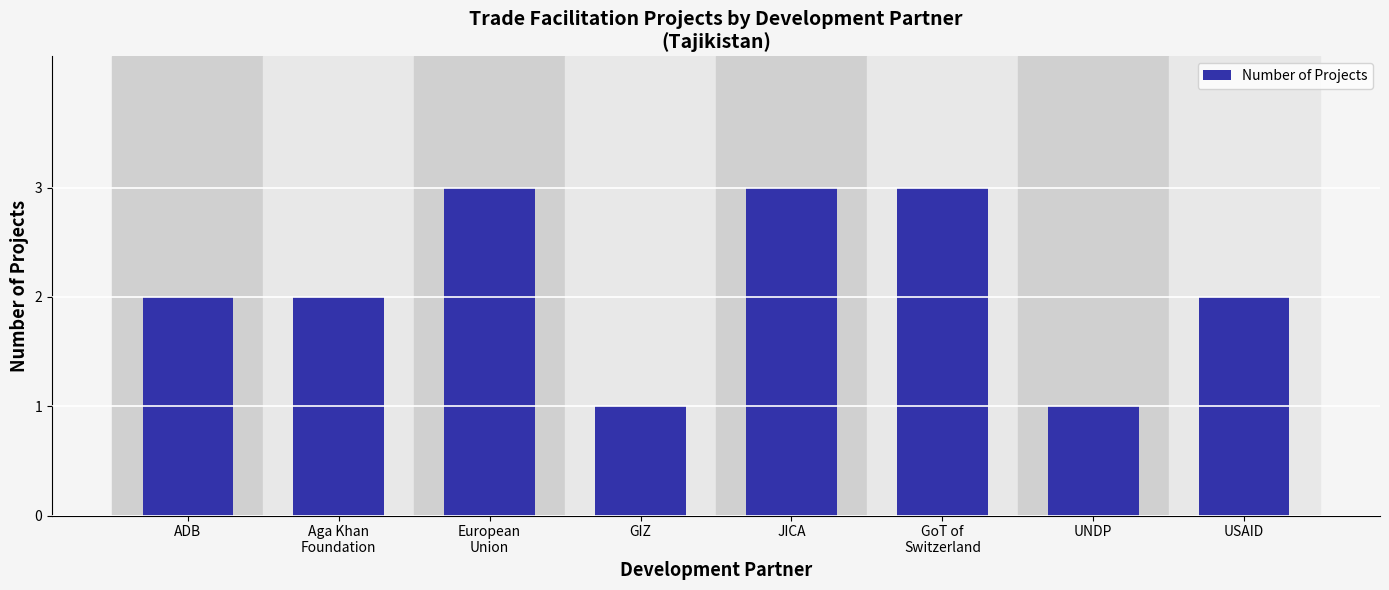

Reading right to left, list all the values displayed in this chart.

2	1	3	3	1	3	2	2